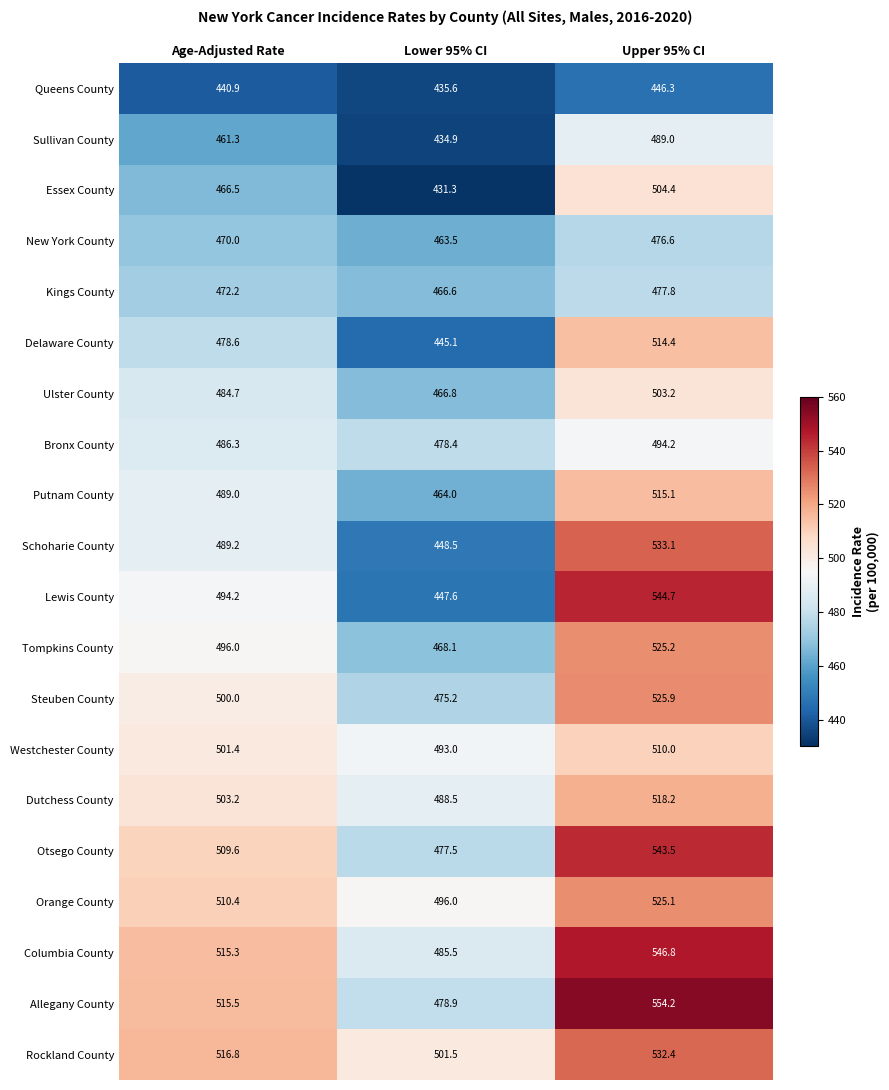

Between Lower 95% CI and Upper 95% CI, which series saw the biggest shift?

Lewis County